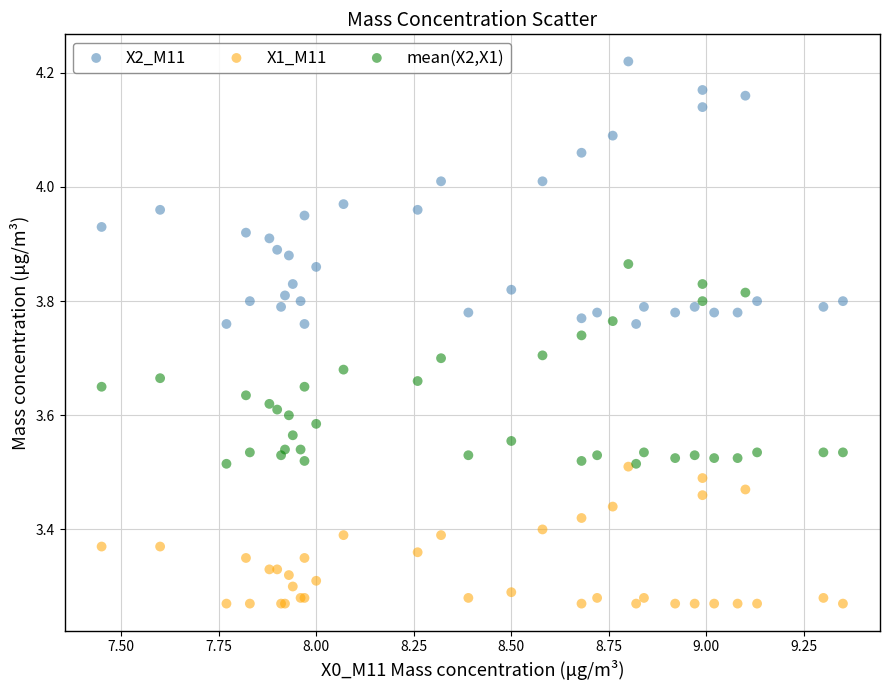

Which series contains the lowest Y value?

X1_M11